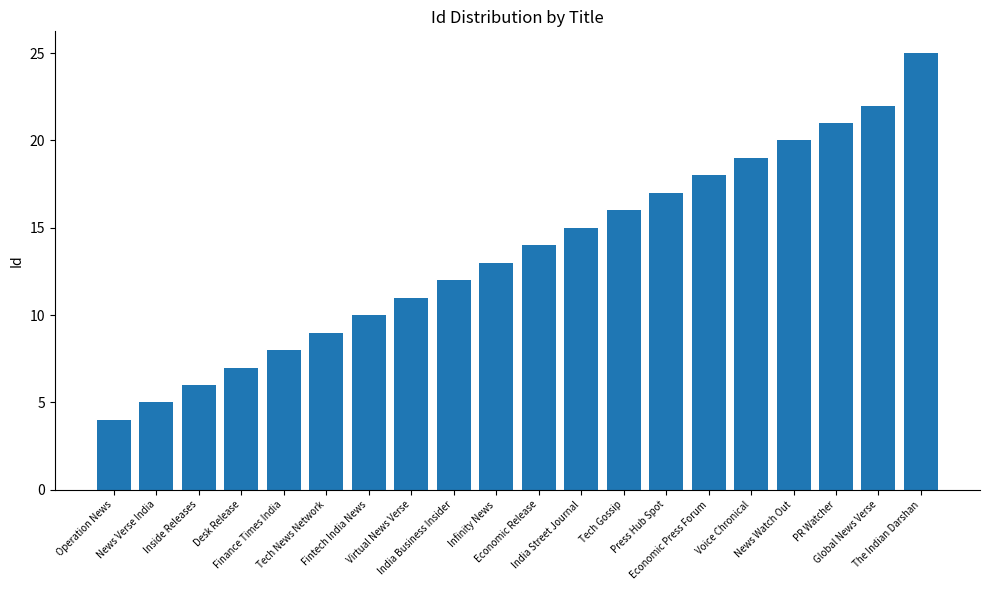

Rank the categories by value from lowest to highest.

Operation News, News Verse India, Inside Releases, Desk Release, Finance Times India, Tech News Network, Fintech India News, Virtual News Verse, India Business Insider, Infinity News, Economic Release, India Street Journal, Tech Gossip, Press Hub Spot, Economic Press Forum, Voice Chronical, News Watch Out, PR Watcher, Global News Verse, The Indian Darshan